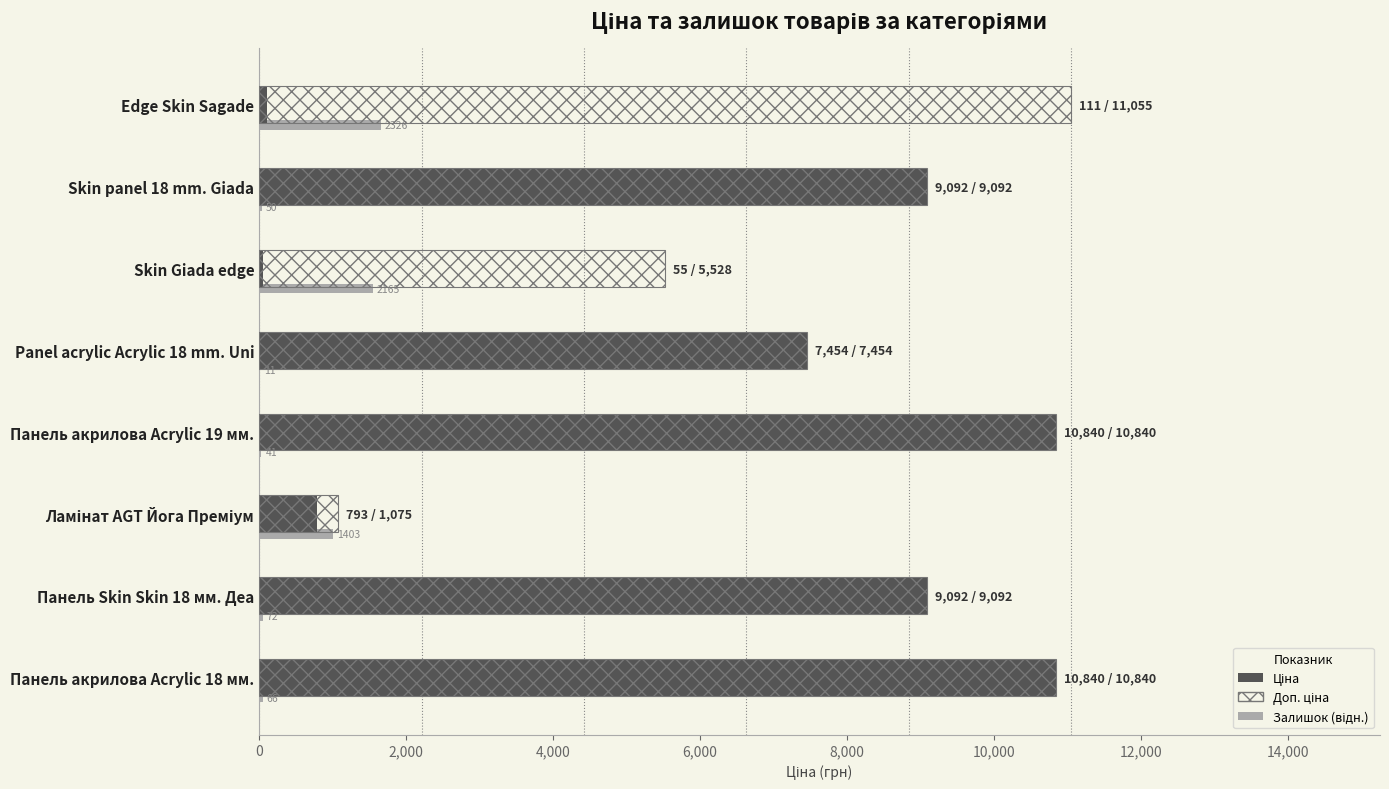

What is the greatest value displayed?

11055.0